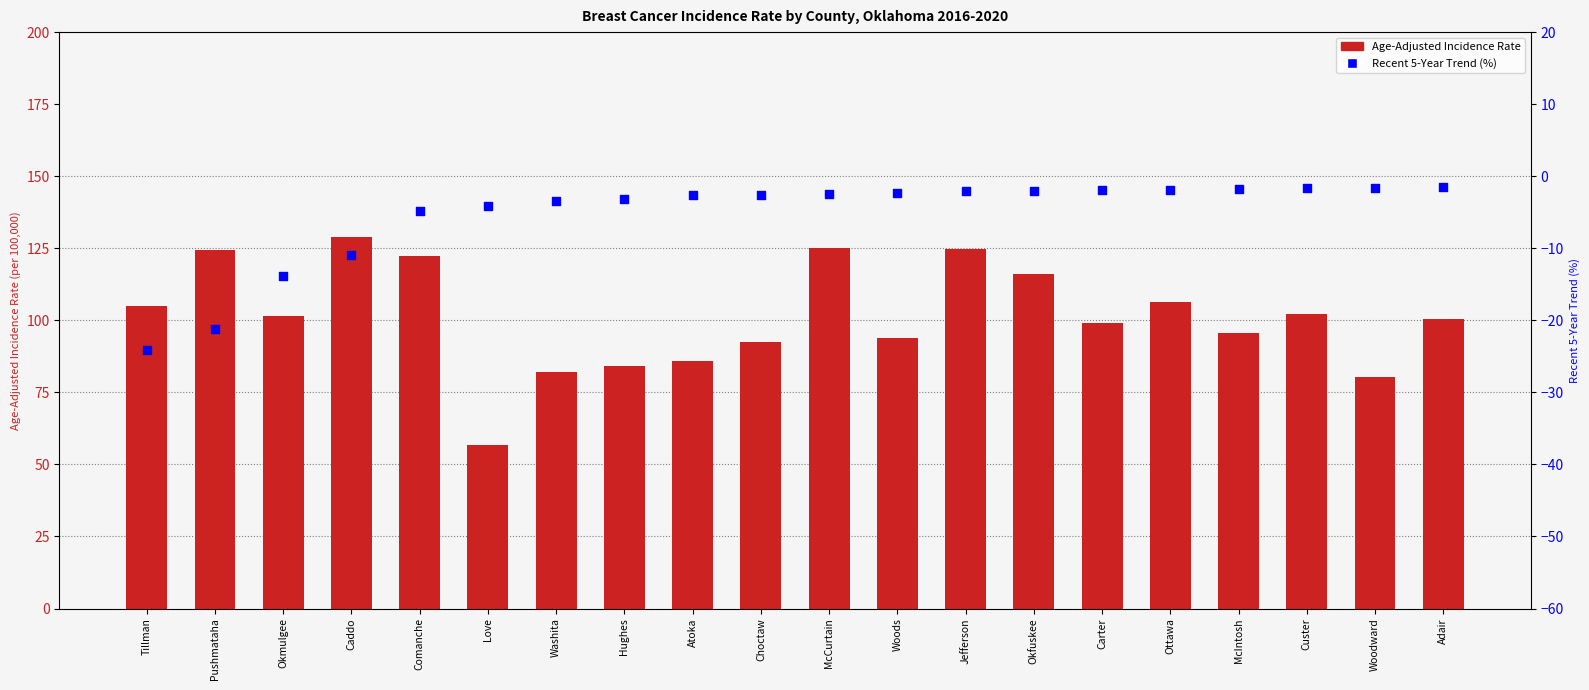

At which category is the sum across all series the highest?

McCurtain